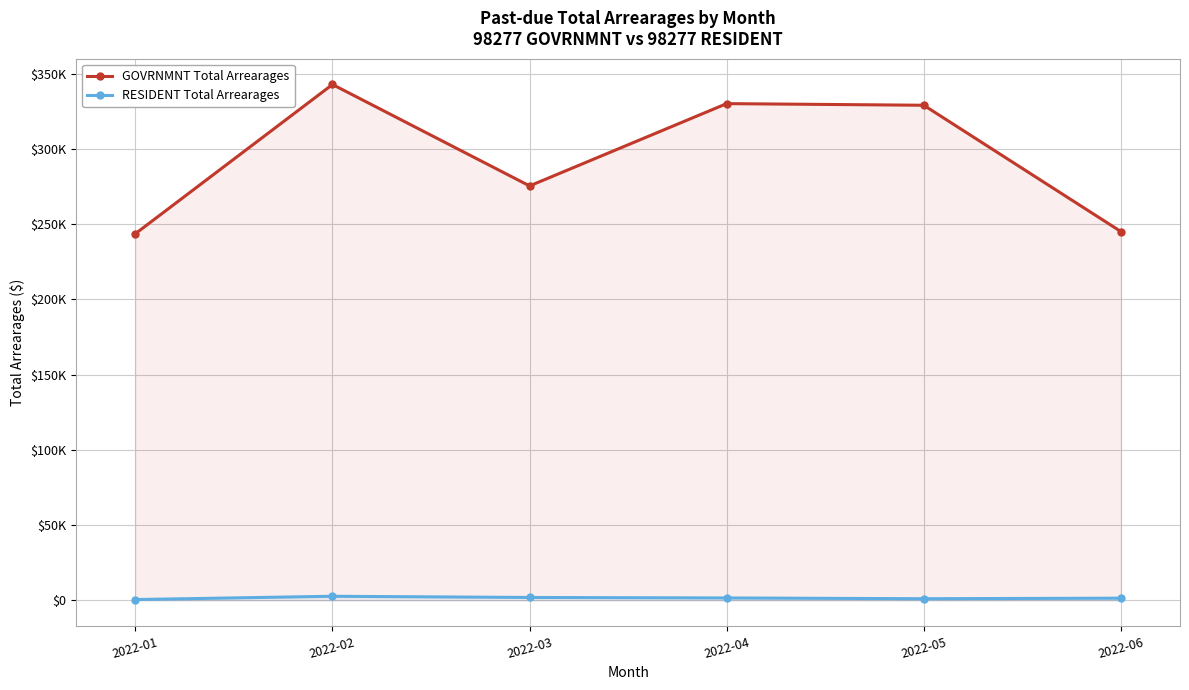

How many lines are shown in the chart?

2